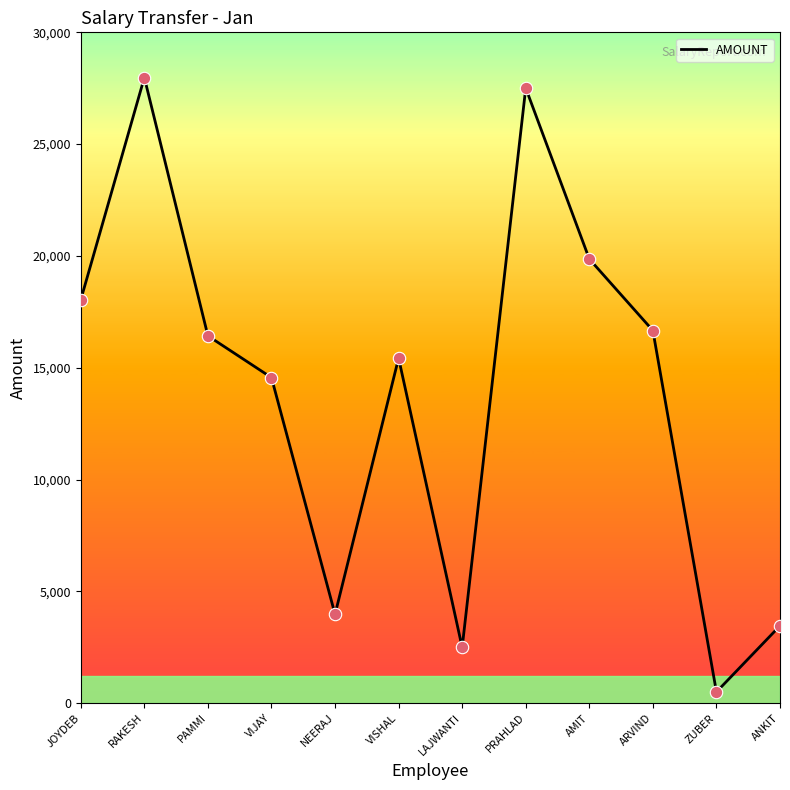

What is the change in value from VIJAY to AMIT?

+5305